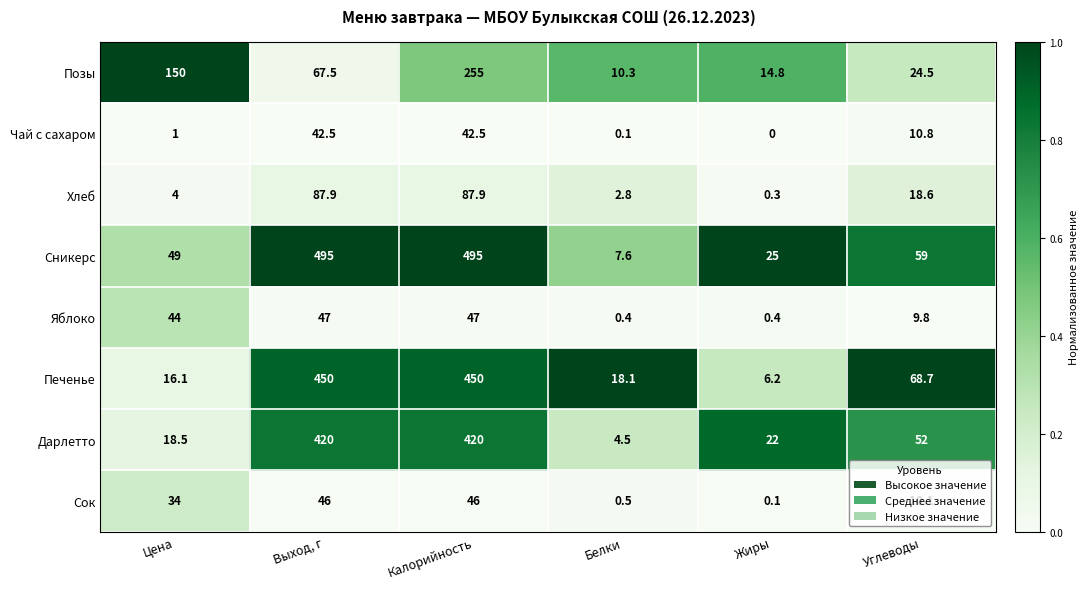

Between Цена and Углеводы, which series saw the biggest shift?

Позы